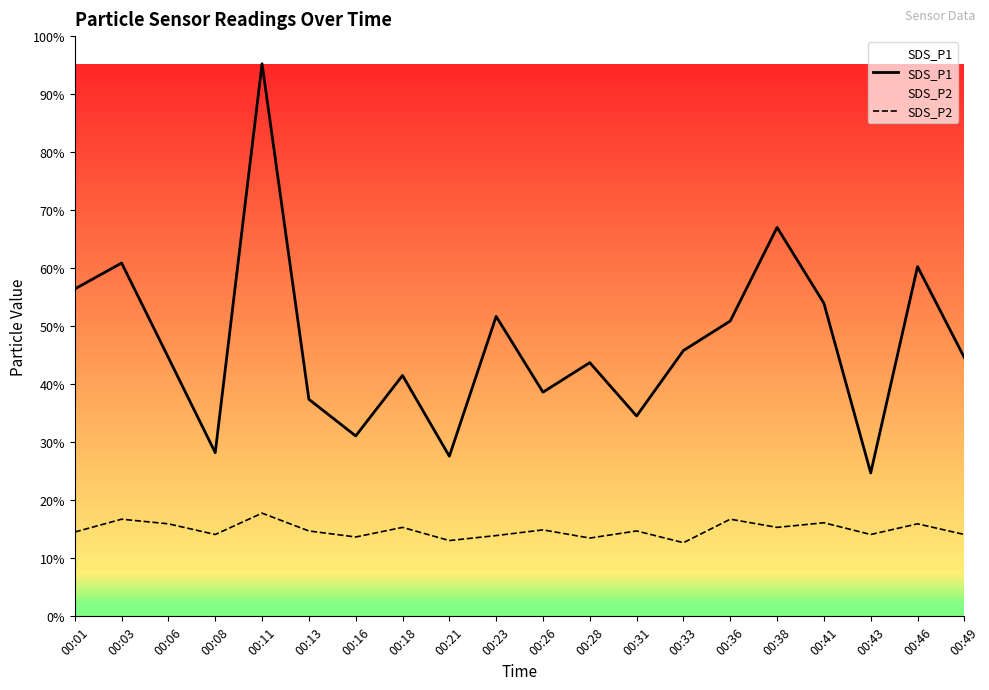

True or false: SDS_P1 and SDS_P2 intersect in this chart.

False